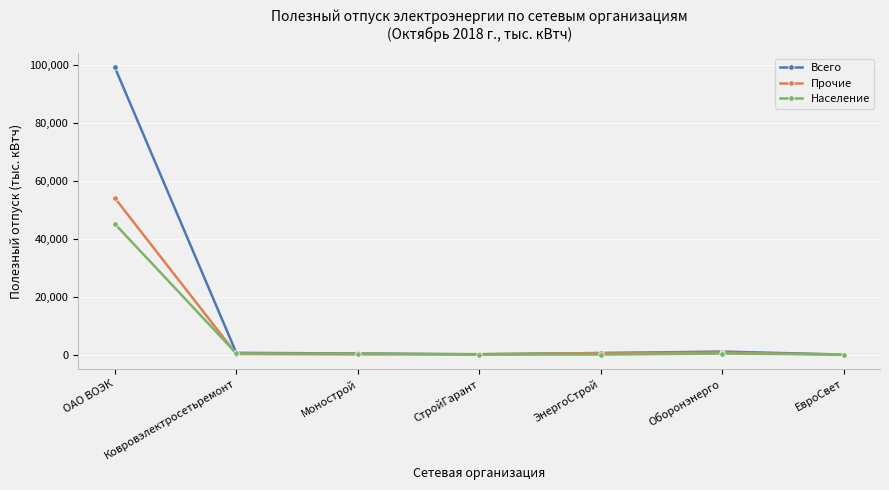

True or false: Население has more than 0 points higher than both neighbors.

True